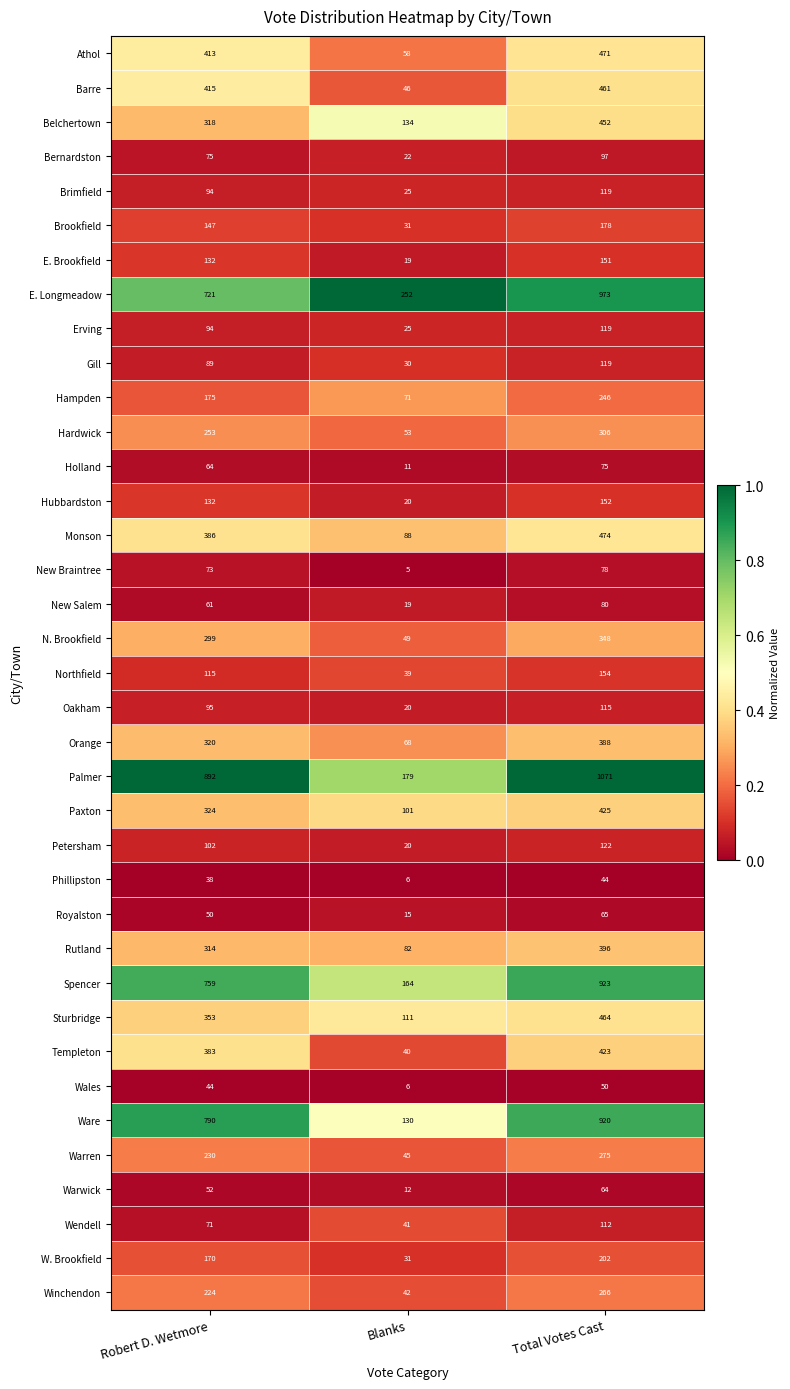

Count the number of data series in this chart.

37